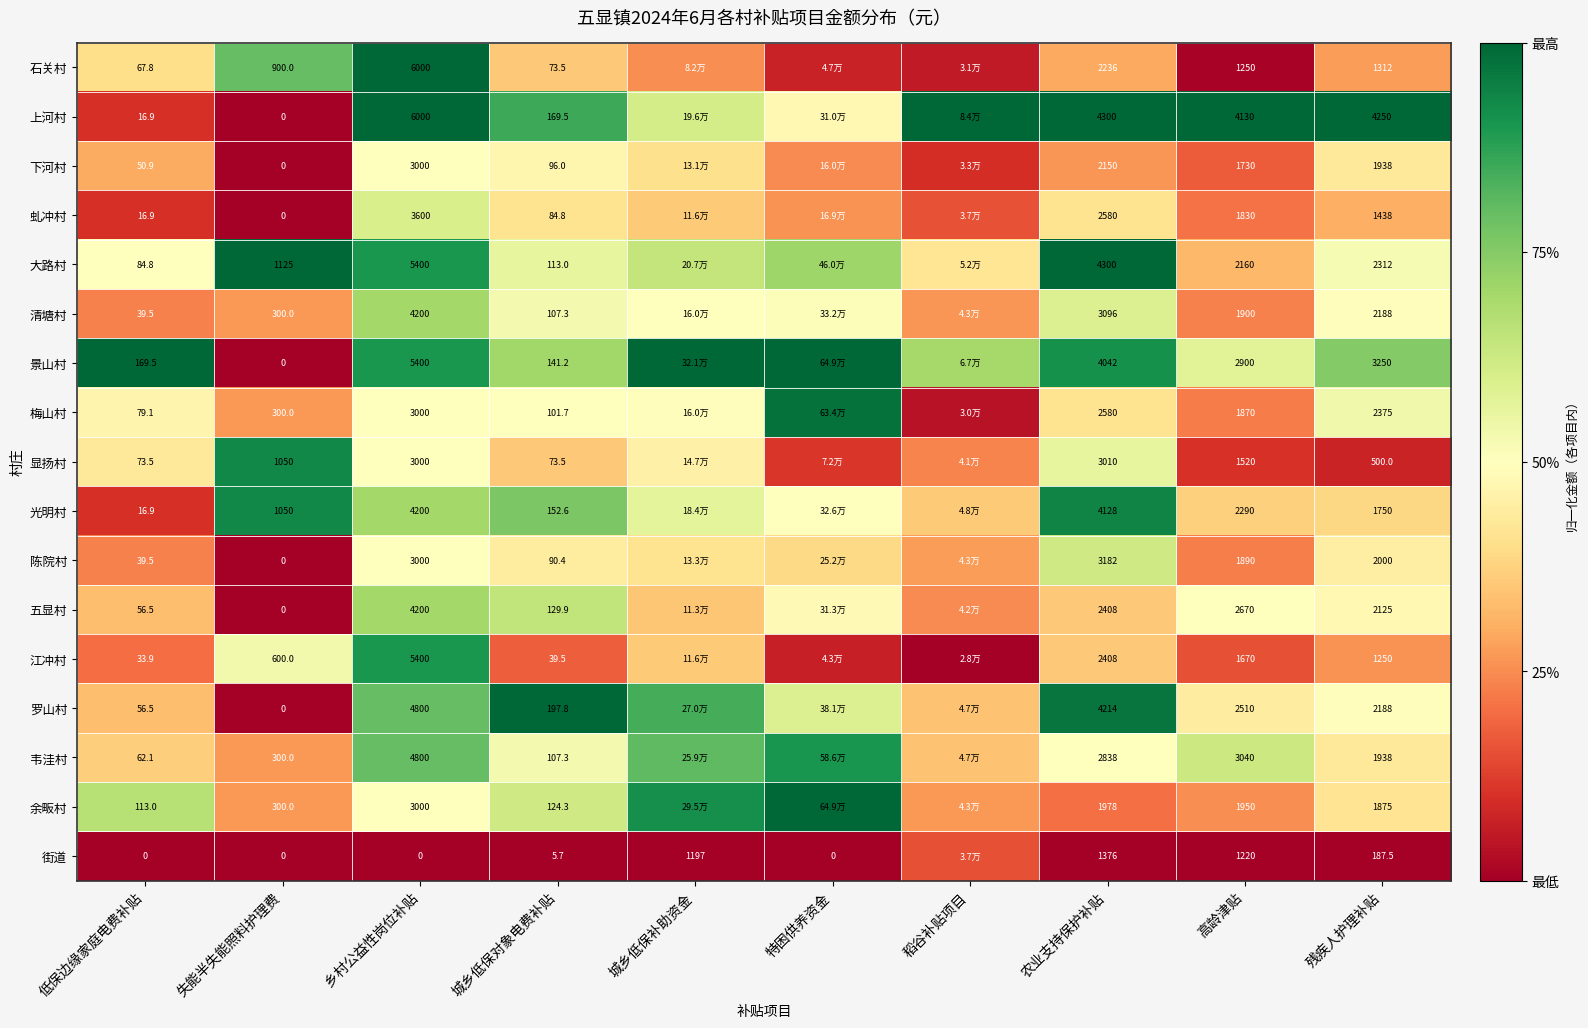

Which series changed the most between 低保边缘家庭电费补贴 and 城乡低保对象电费补贴?

上河村